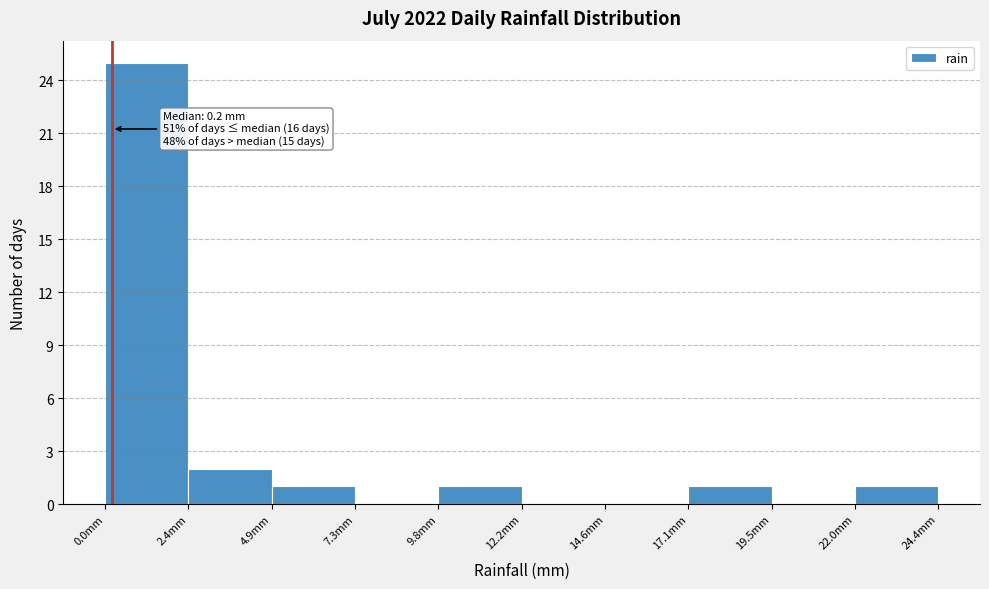

Over which range of the x-axis is the bar tallest?

0.0 to 2.5